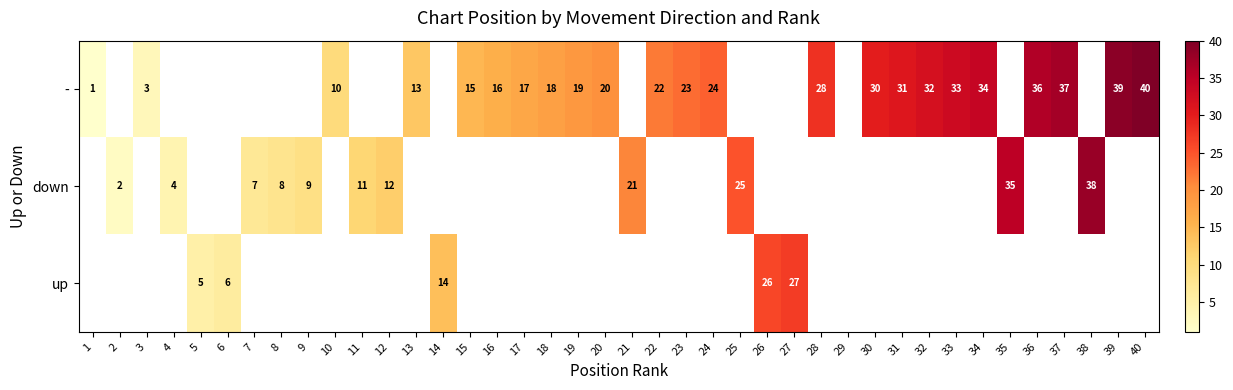

Which label corresponds to the smallest value in the chart?

1